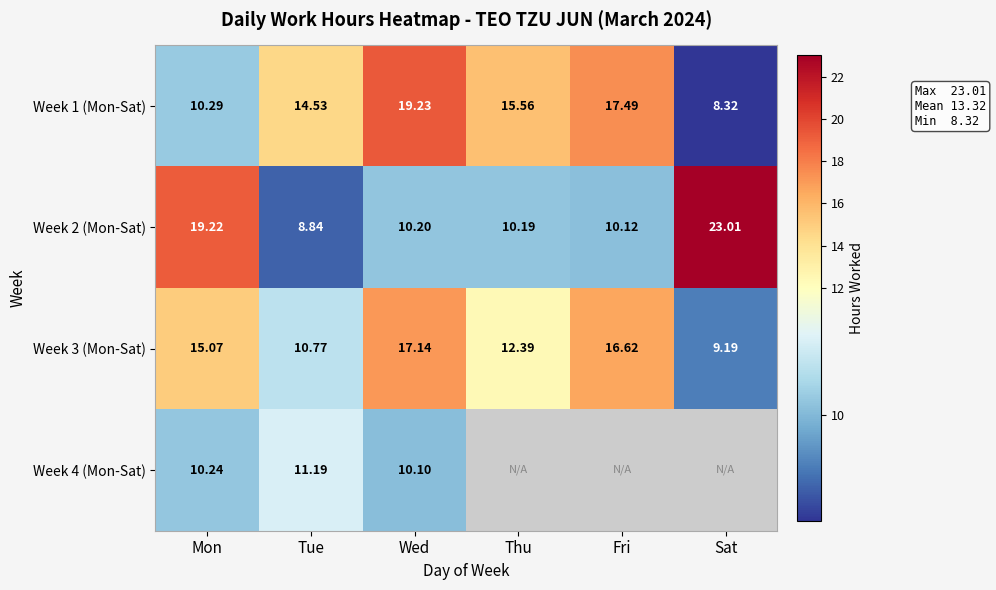

How many values in the Week 1 (Mon-Sat) series exceed 15?

3